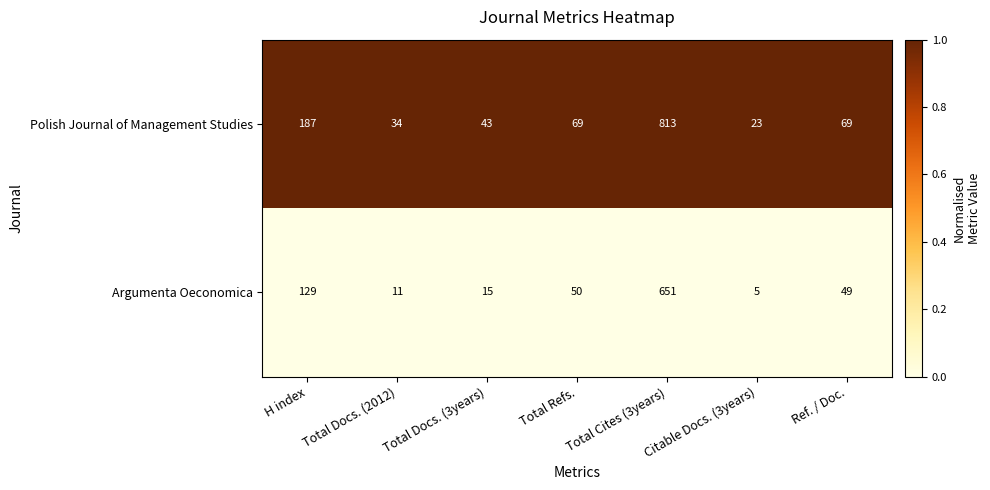

At which label is Polish Journal of Management Studies closest to 418?

H index